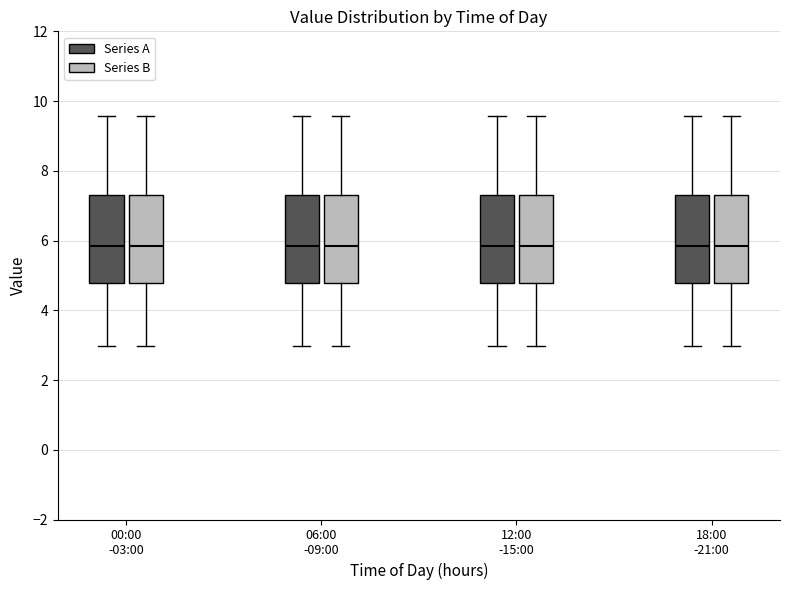

Reading left to right, read every box against the y-axis: the position of its median line, the range the box covers, and the ends of its whiskers. The values are not printed on the chart, so give them approximately, as read against the axis.

00:00 -03:00 (Series A): median 5.8, box 4.8 to 7.4, whiskers 3.0 to 9.6
00:00 -03:00 (Series B): median 5.8, box 4.8 to 7.4, whiskers 3.0 to 9.6
06:00 -09:00 (Series A): median 5.8, box 4.8 to 7.4, whiskers 3.0 to 9.6
06:00 -09:00 (Series B): median 5.8, box 4.8 to 7.4, whiskers 3.0 to 9.6
12:00 -15:00 (Series A): median 5.8, box 4.8 to 7.4, whiskers 3.0 to 9.6
12:00 -15:00 (Series B): median 5.8, box 4.8 to 7.4, whiskers 3.0 to 9.6
18:00 -21:00 (Series A): median 5.8, box 4.8 to 7.4, whiskers 3.0 to 9.6
18:00 -21:00 (Series B): median 5.8, box 4.8 to 7.4, whiskers 3.0 to 9.6